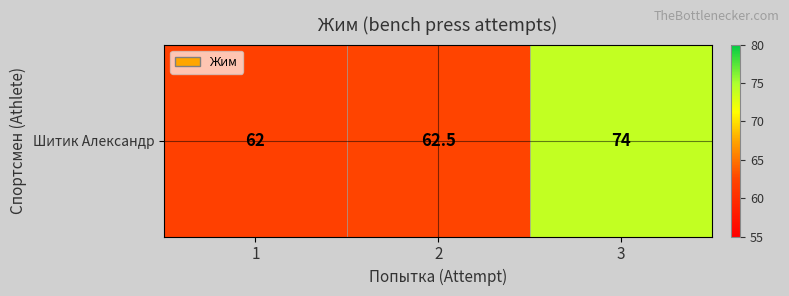

What is the ratio of the value at 2 to the value at 1?

1.0